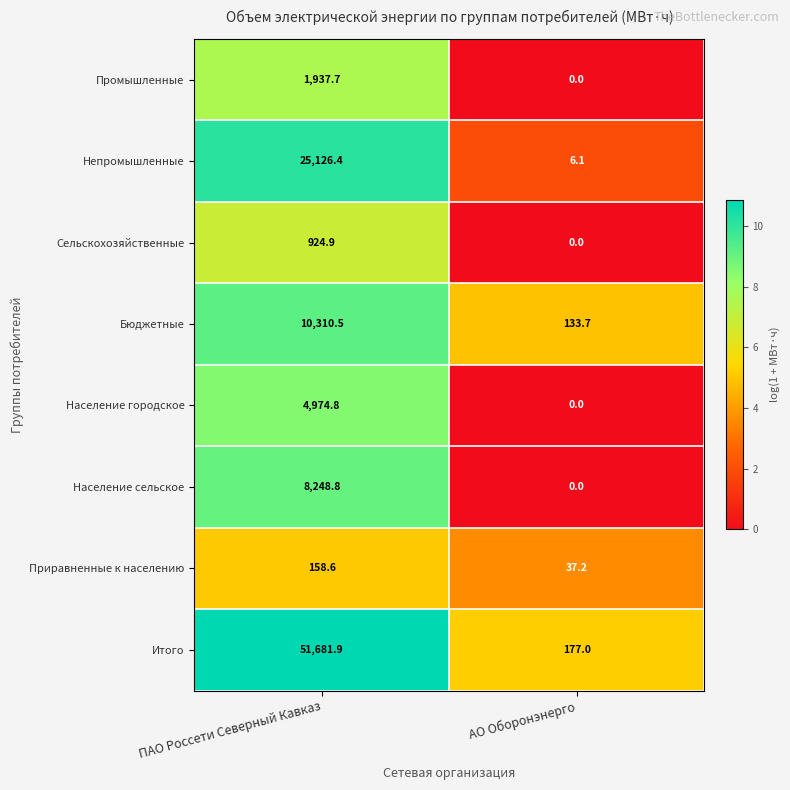

List the series in order of their peak value, lowest first.

Приравненные к населению, Сельскохозяйственные, Промышленные, Население городское, Население сельское, Бюджетные, Непромышленные, Итого